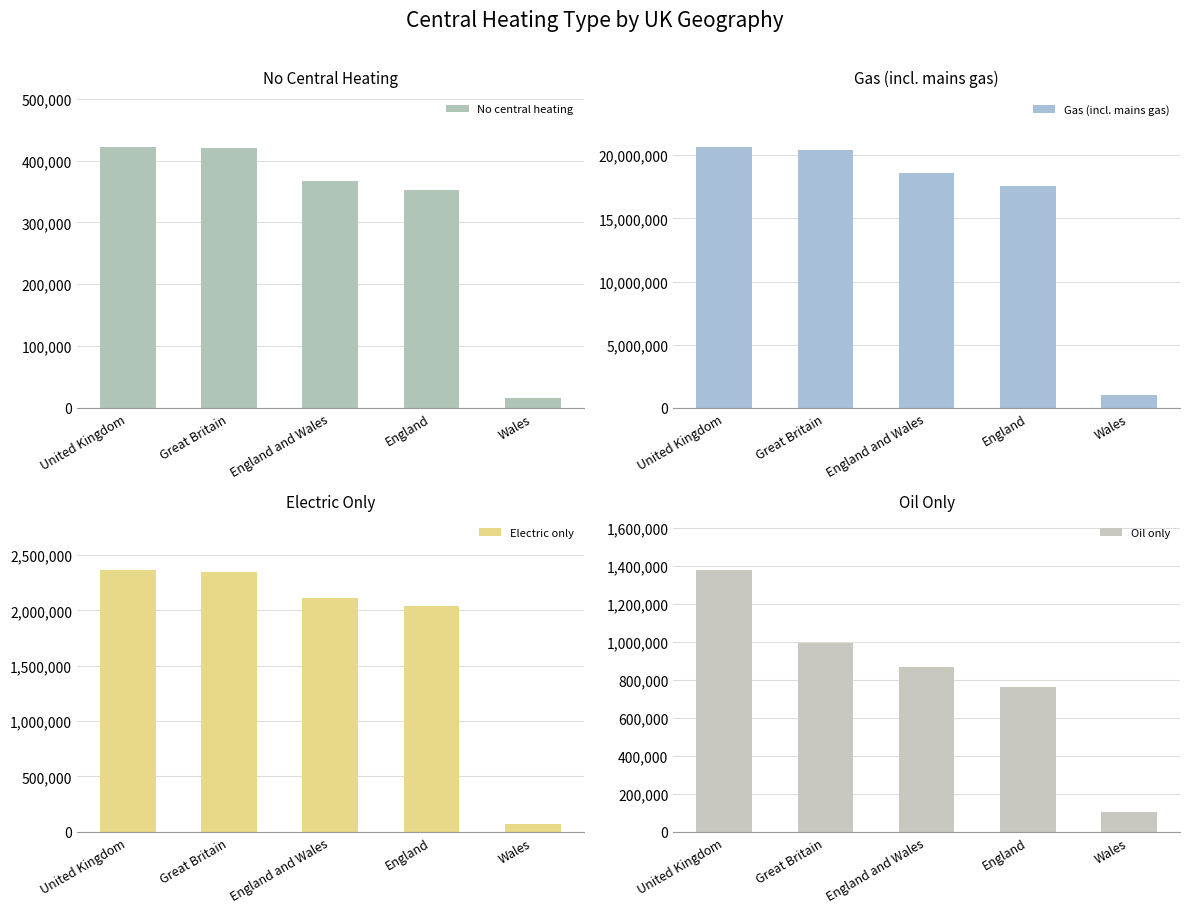

Does the chart contain any negative values?

No